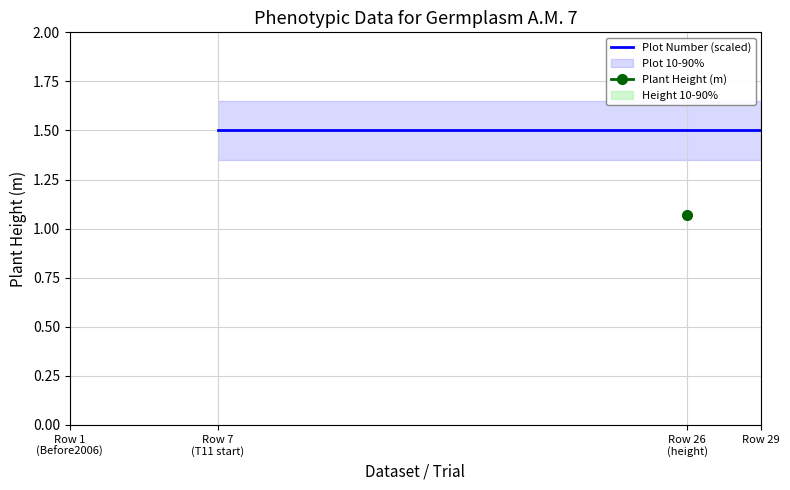

Count the number of data series in this chart.

2